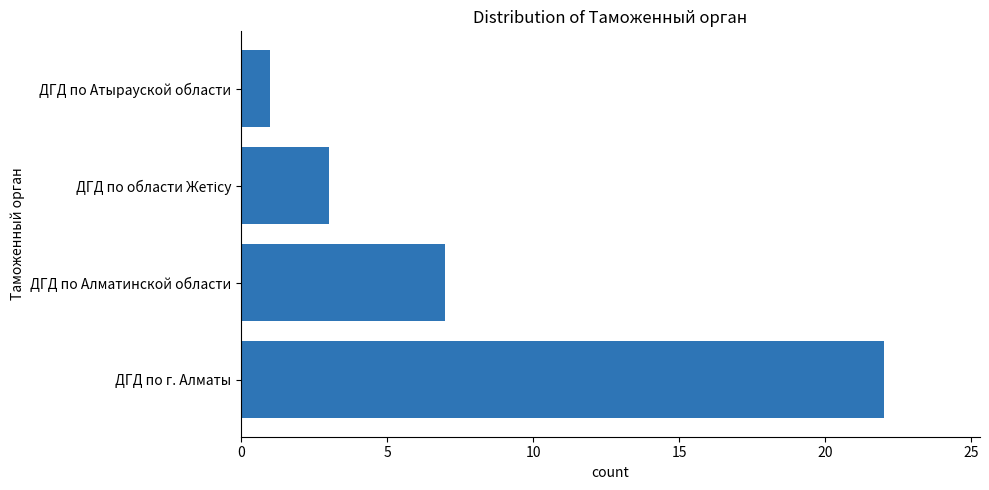

How many values are below 7?

2